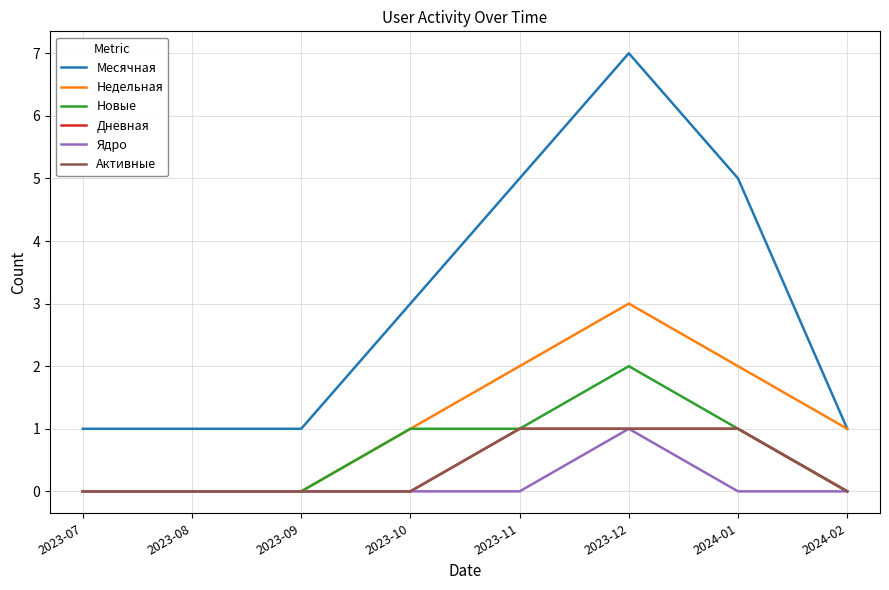

Does the chart display data point markers on the line(s)?

No